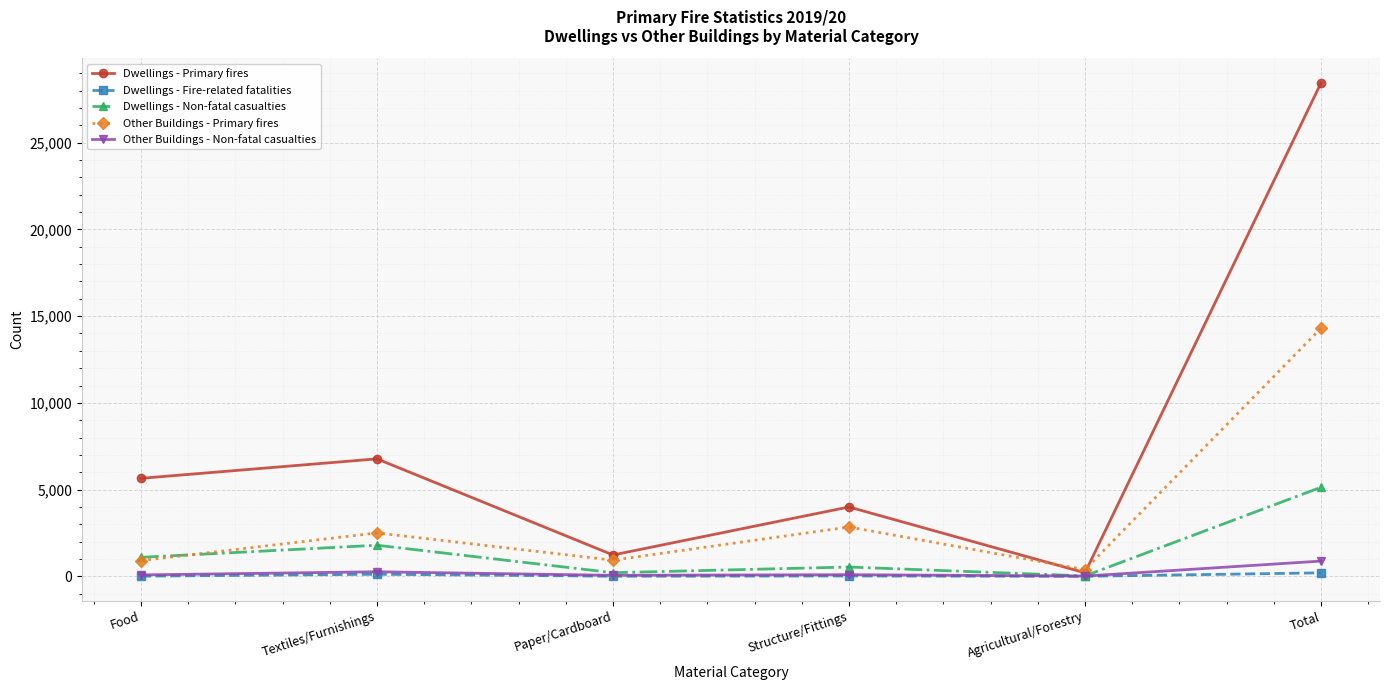

Which category has the highest value across all series?

Total